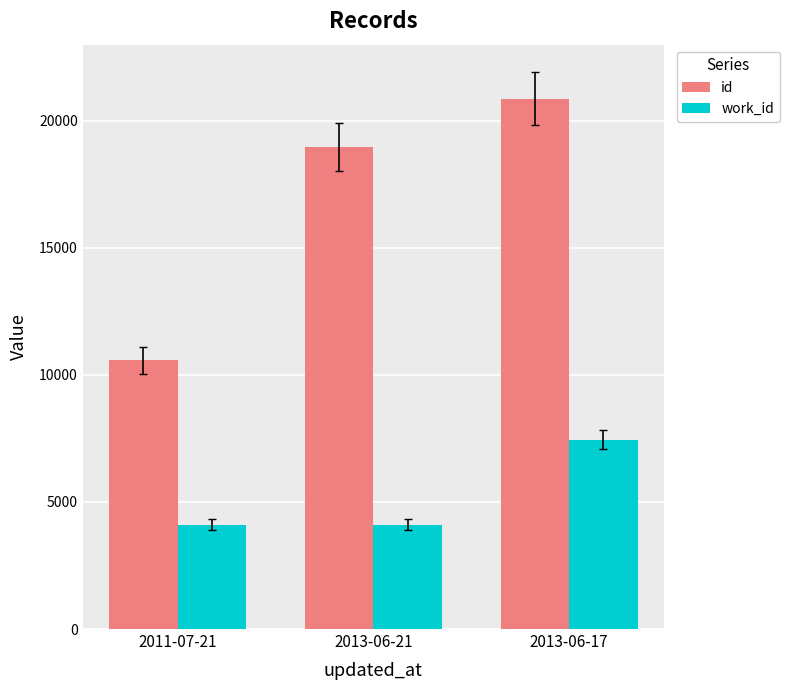

How many bars are there in each group?

2